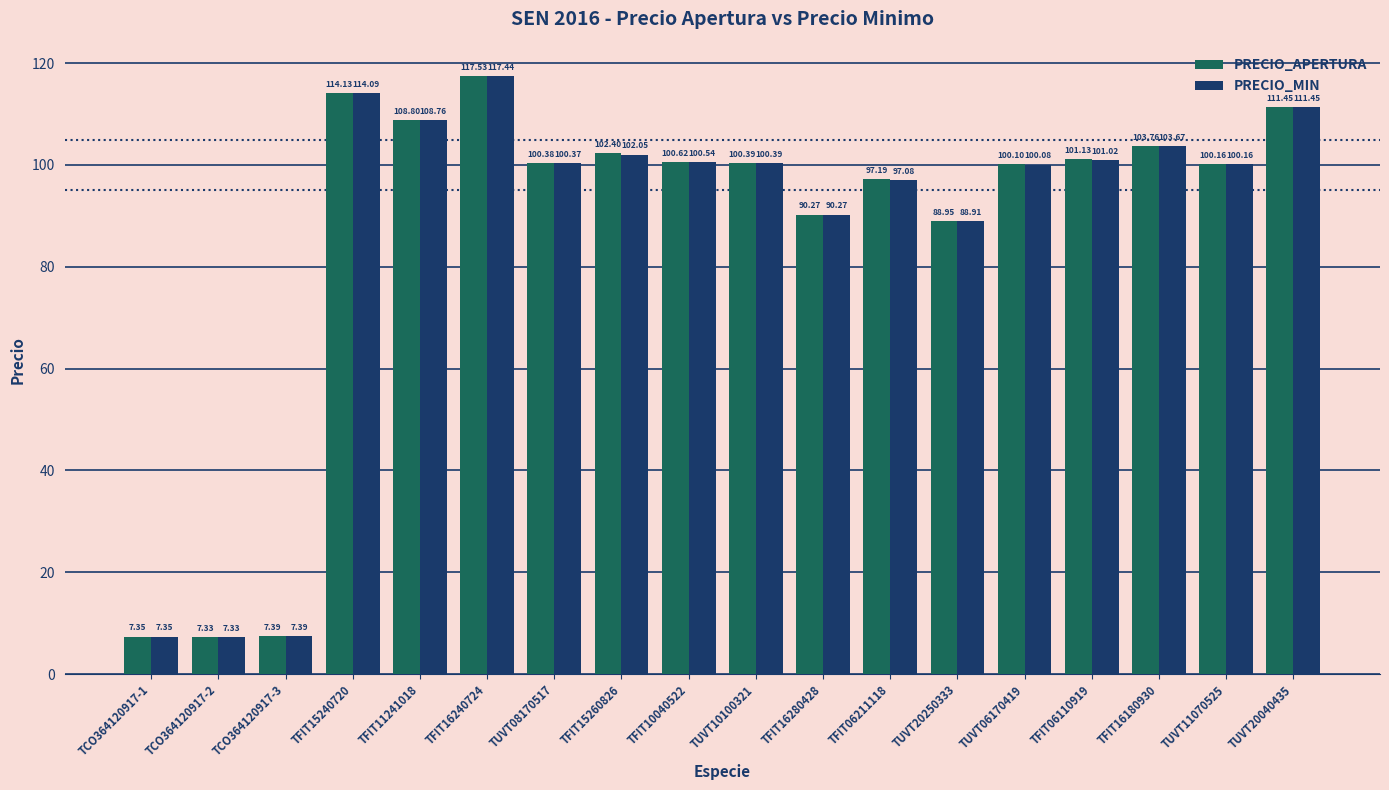

Does the chart contain stacked bars?

No